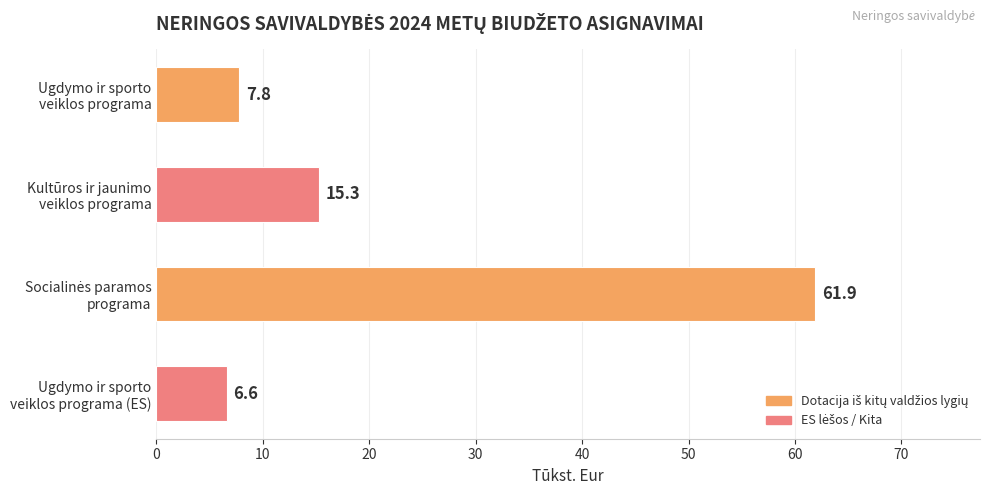

What is the difference between the second highest and minimum values?

8.7